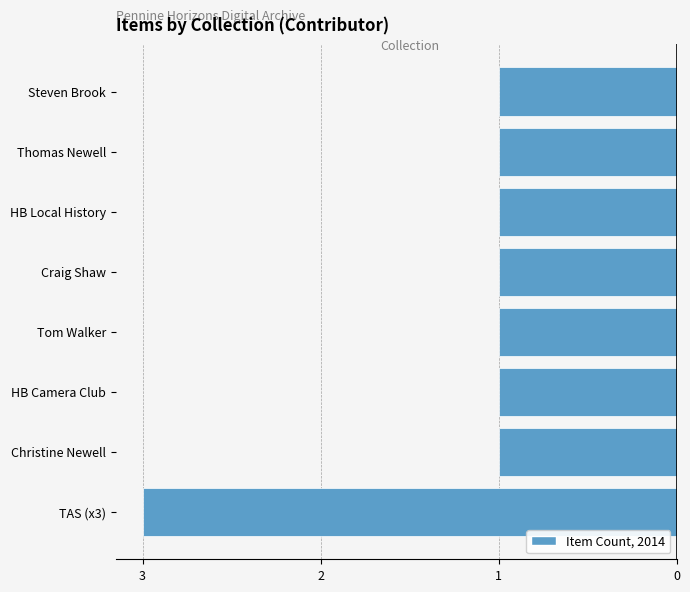

Count the number of categories in the chart.

8